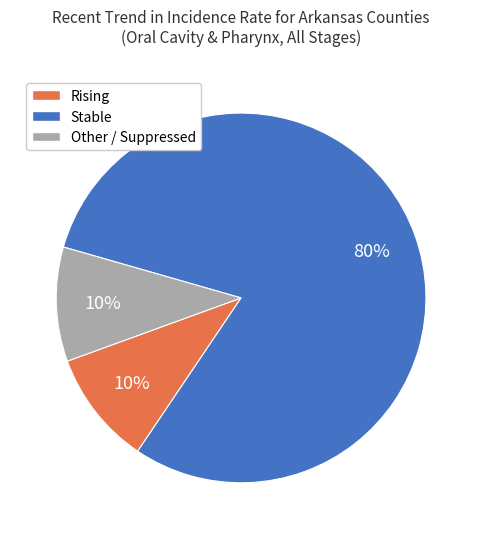

To the nearest percent, what is the combined percentage of Rising and Stable?

90%